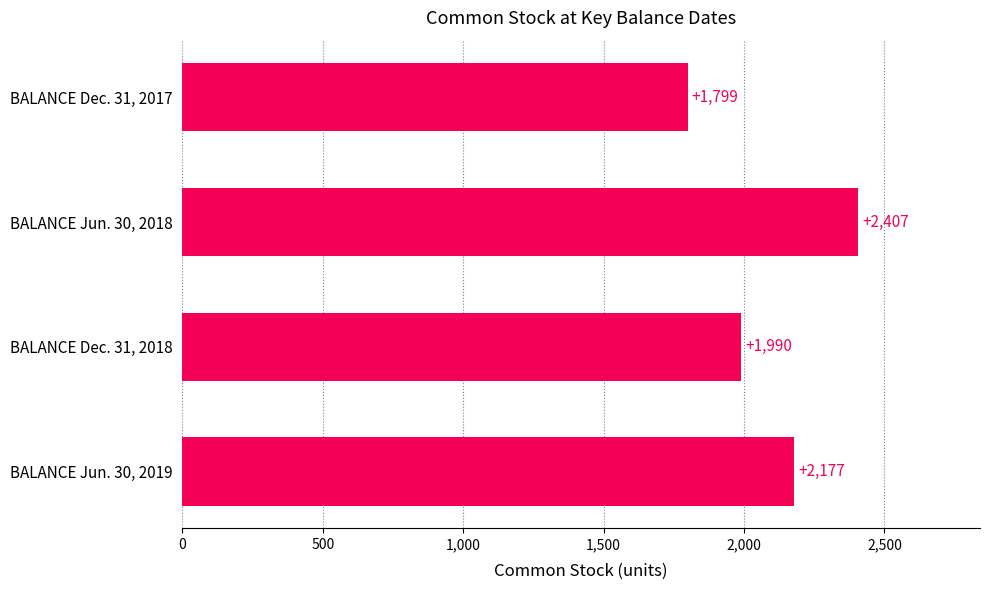

Between BALANCE Dec. 31, 2018 and BALANCE Dec. 31, 2017, which is larger?

BALANCE Dec. 31, 2018